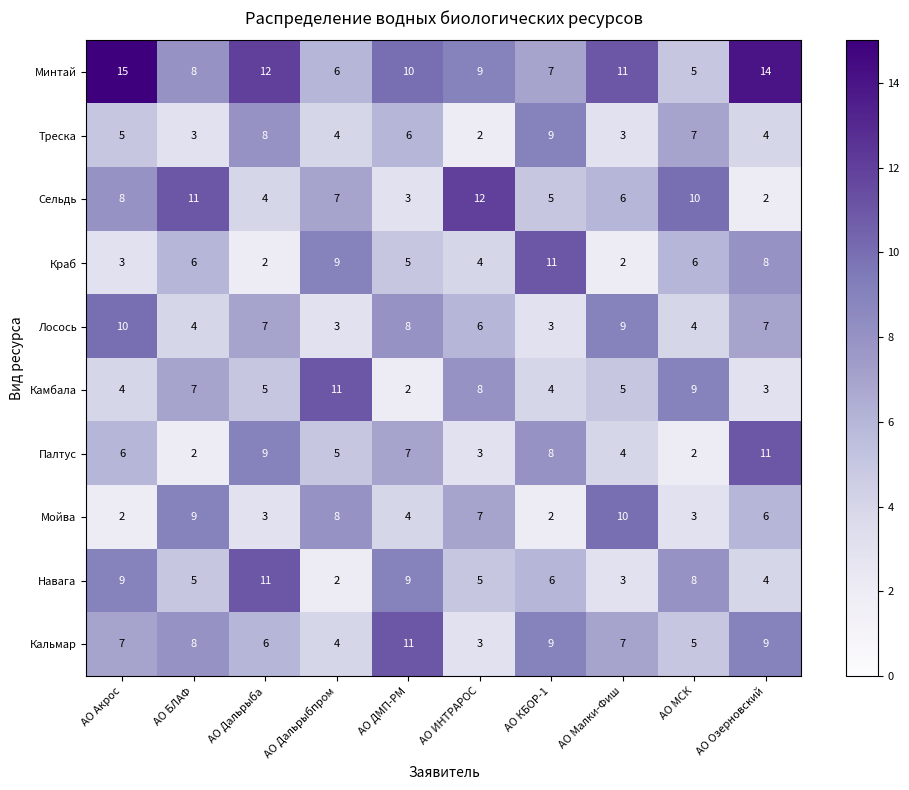

What is the difference between the maximum and minimum values in the Сельдь series?

10